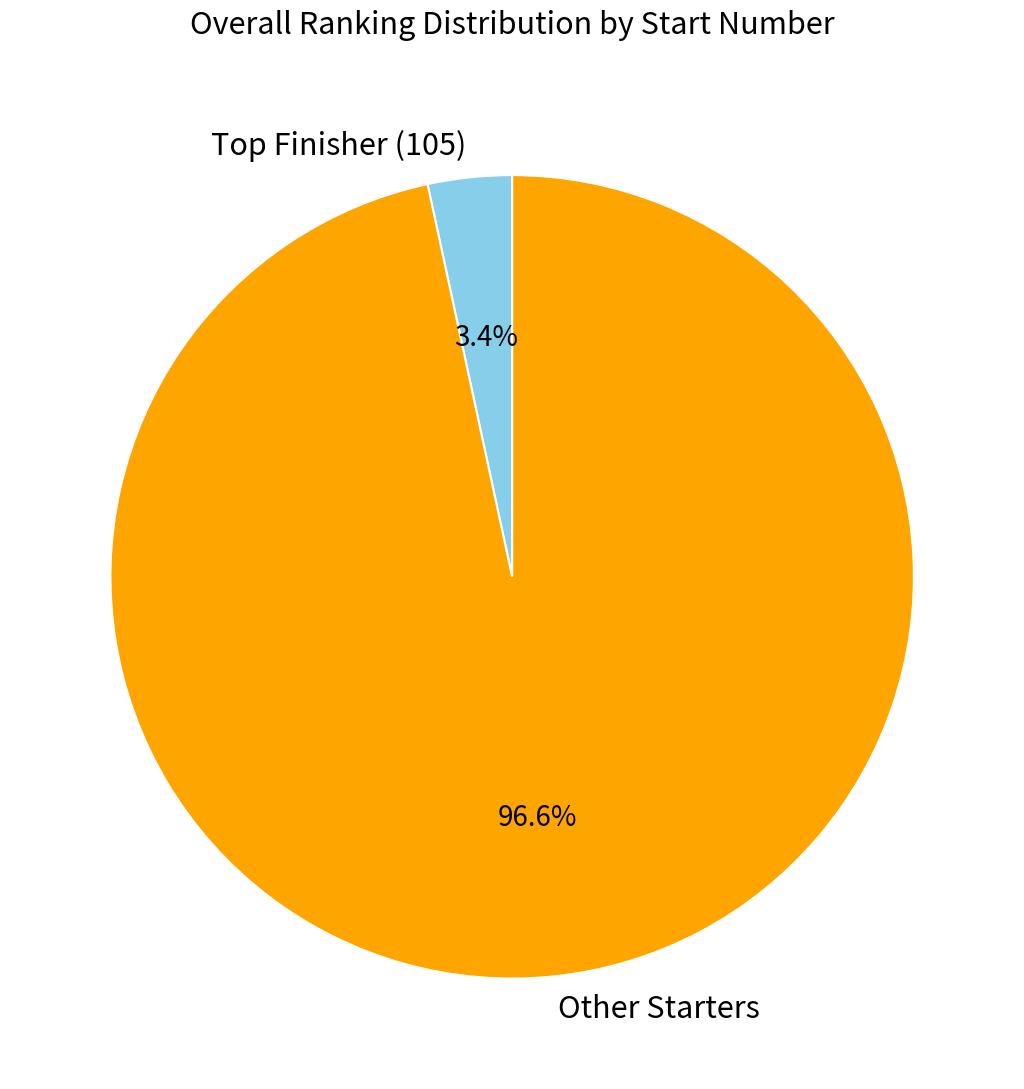

Which category has the smallest portion of the pie?

Top Finisher (105)